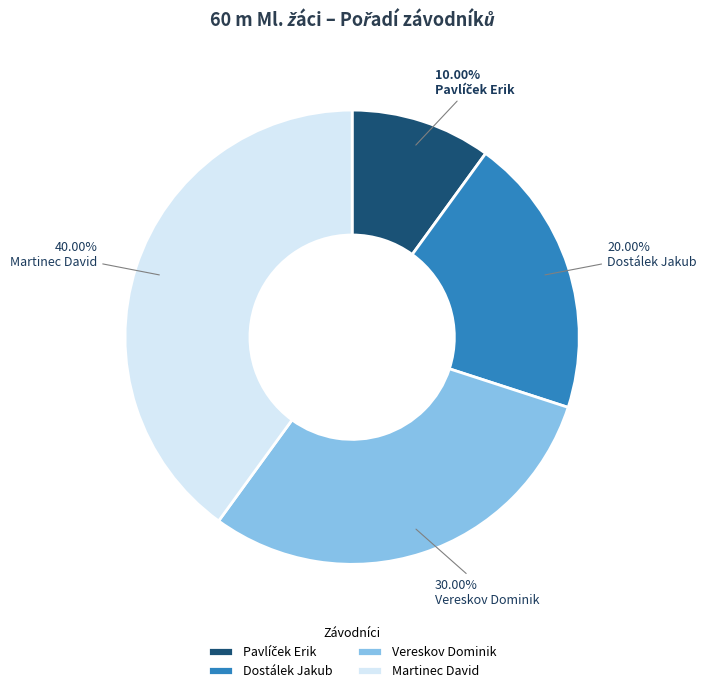

Which category has the biggest portion of the pie?

Martinec David